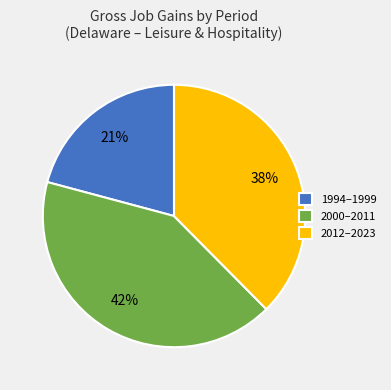

Count the number of slices in the pie.

3